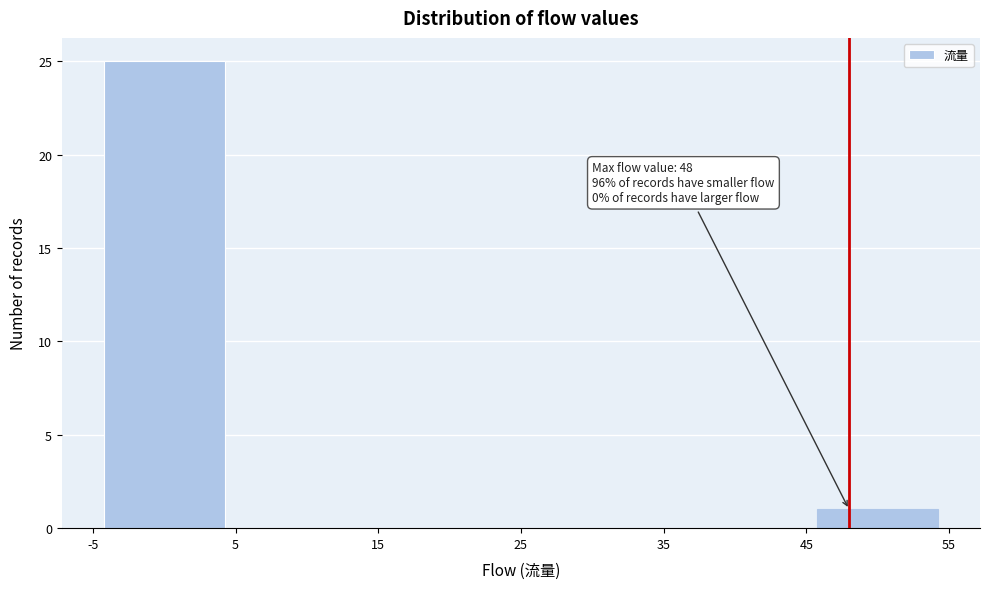

Which range on the x-axis has the tallest bar?

-5 to 5